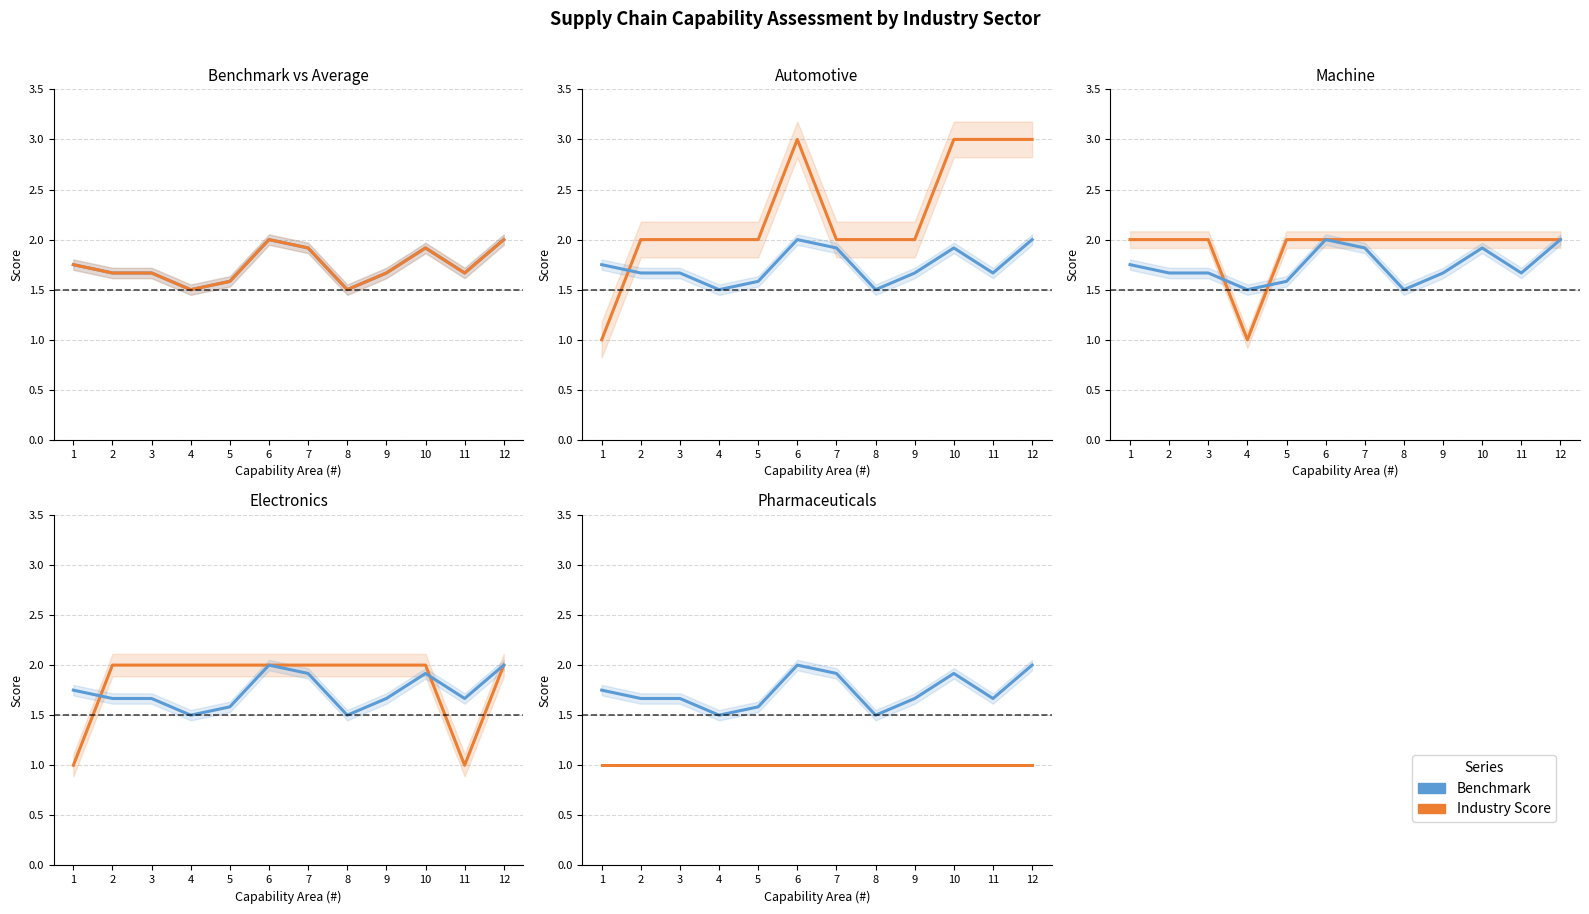

In Benchmark, how many points are higher than both neighbors (excluding endpoints)?

2